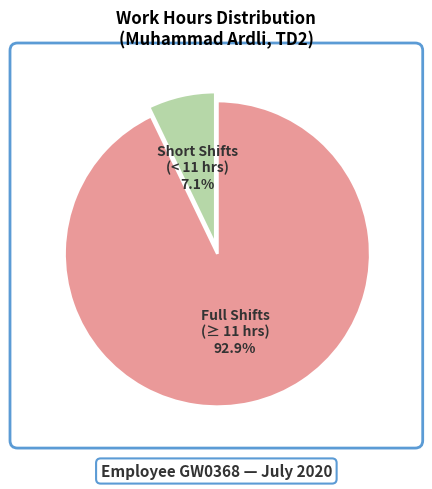

Does any single category account for the majority?

Yes